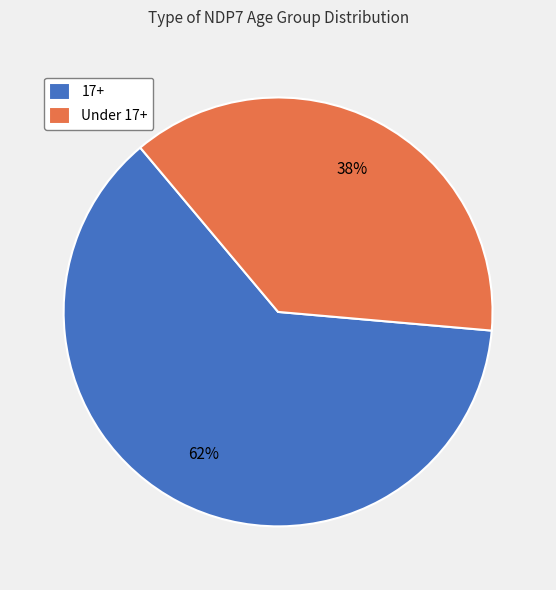

To the nearest percent, what is the average slice percentage?

50%